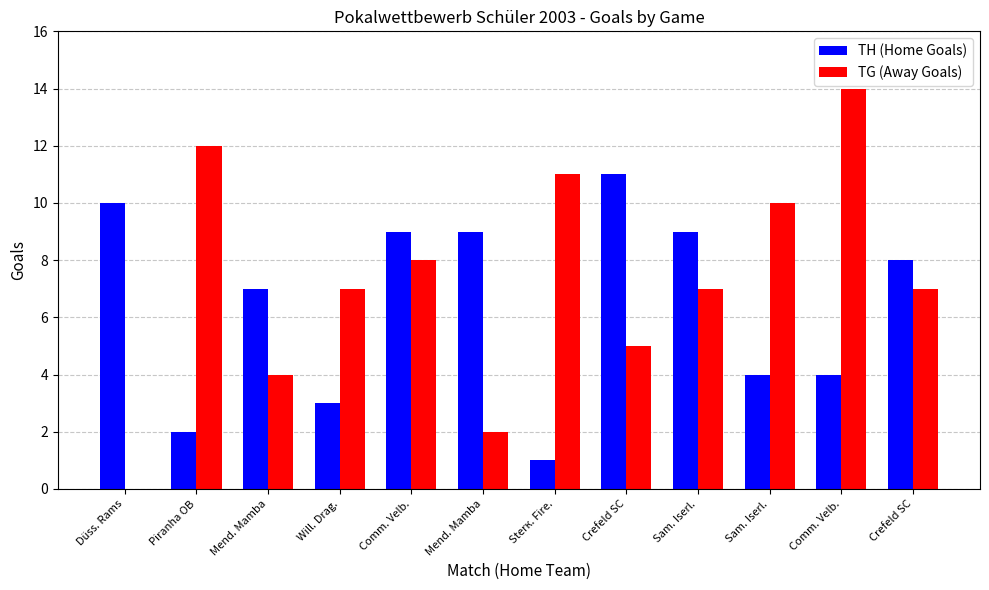

What is the spread (max minus min) of values at Mend. Mamba?

3